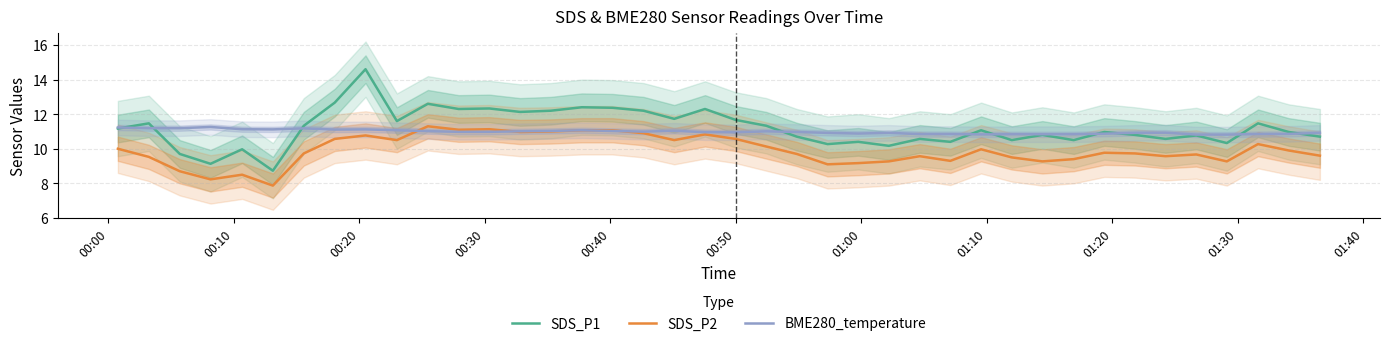

Where do BME280_temperature and SDS_P1 first cross each other?

00:00 and 00:10